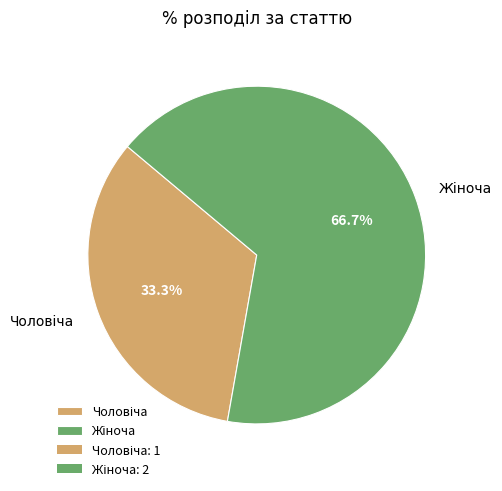

Does any single category account for the majority?

Yes